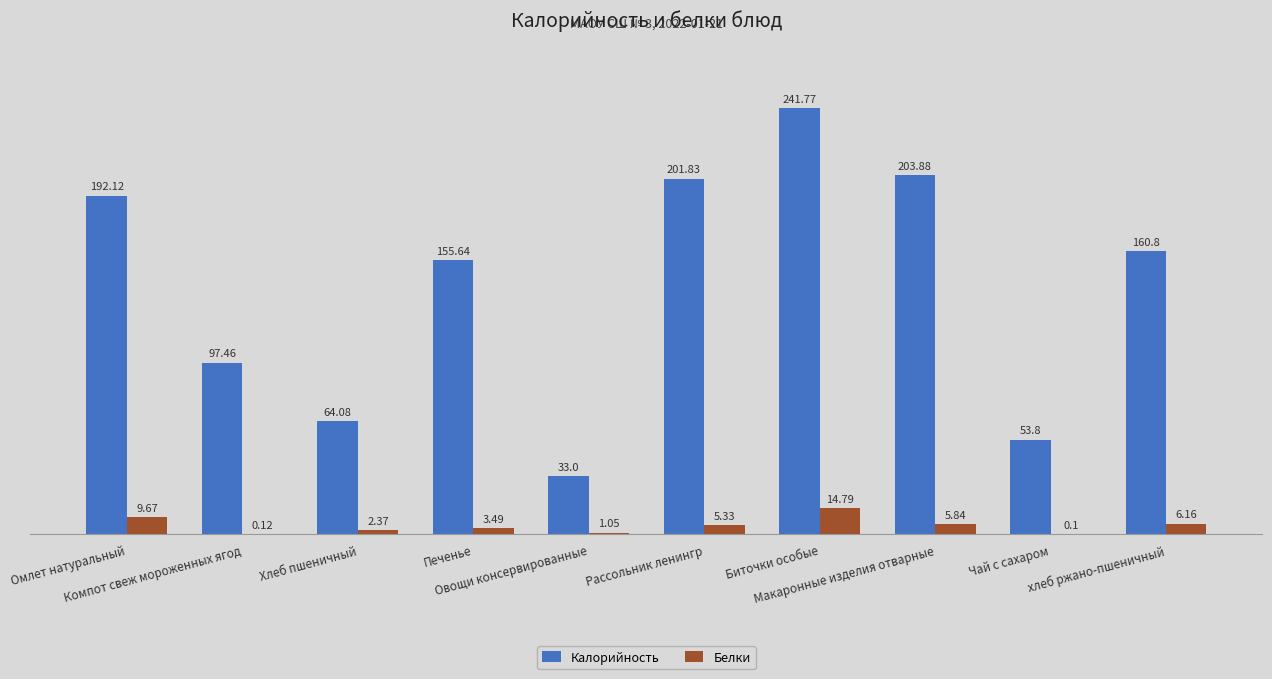

Which series has the widest spread of values?

Калорийность